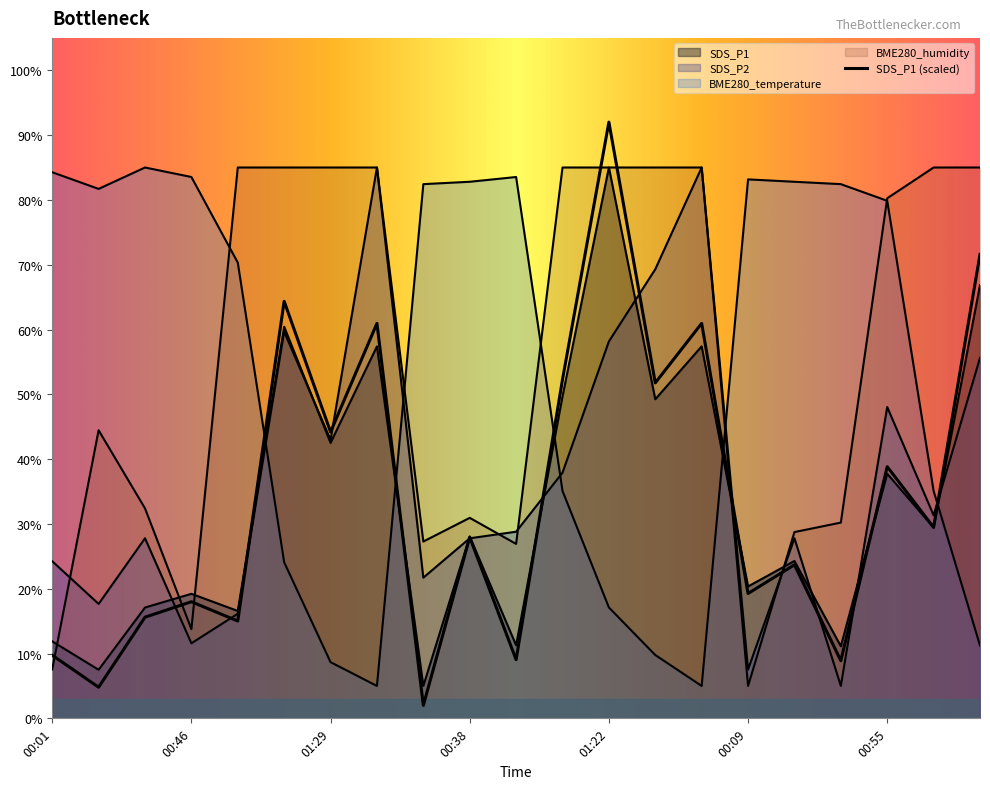

Between 00:01 and 00:46, which series saw the biggest shift?

SDS_P2